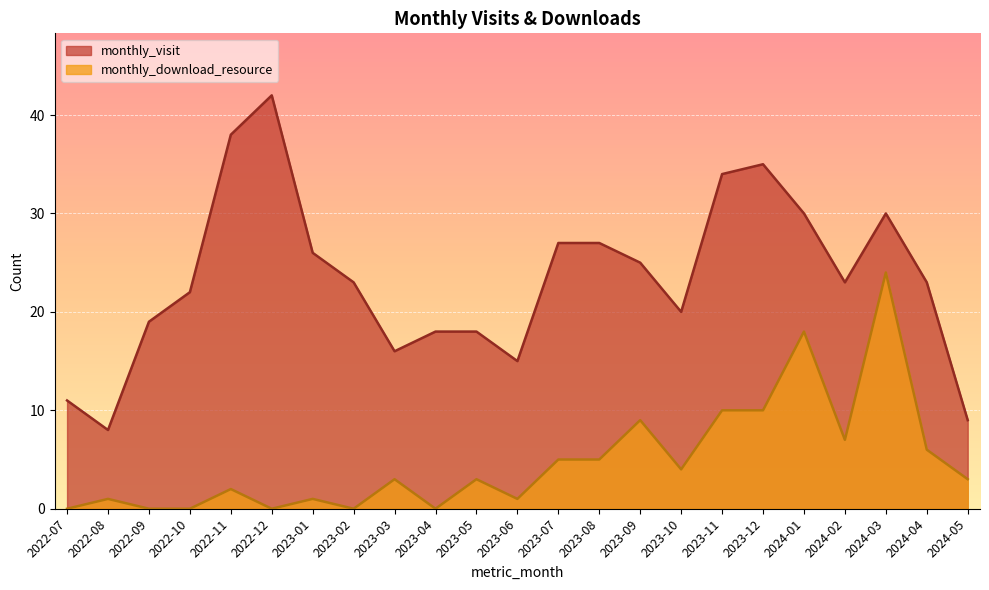

At which category is the sum across all series the highest?

2024-03